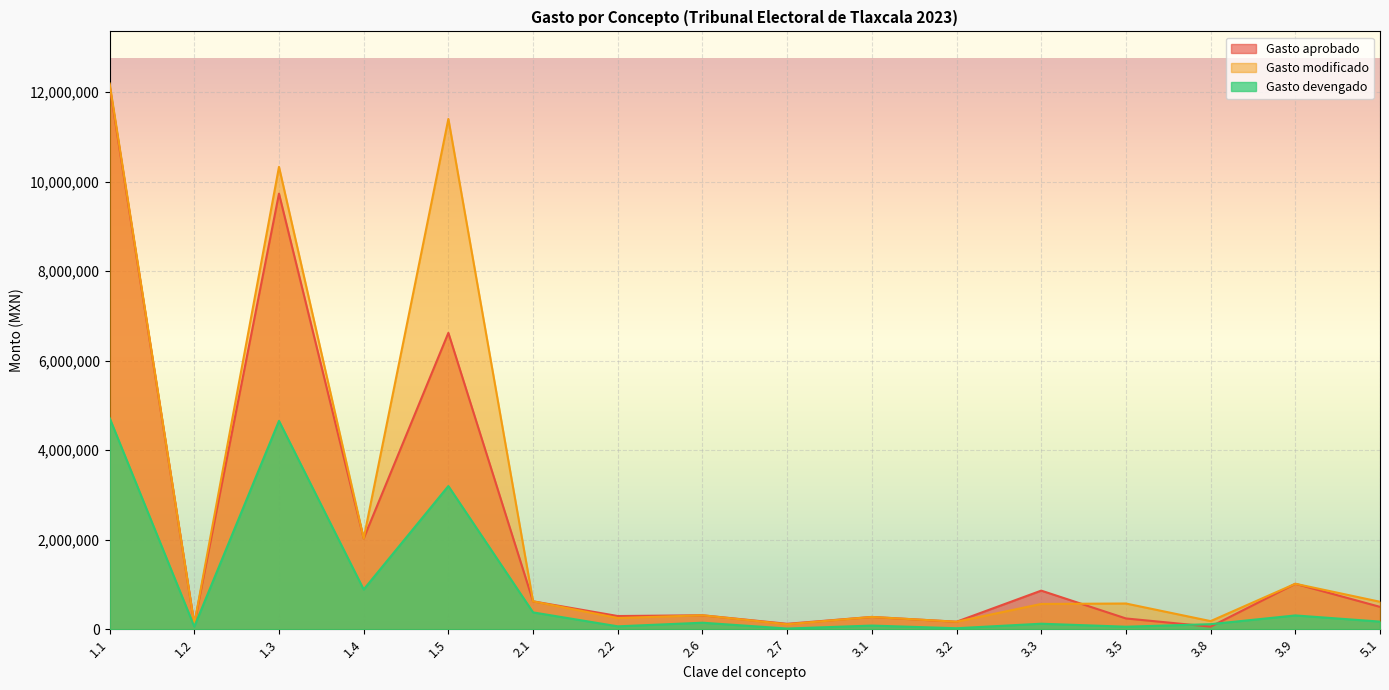

Does the chart display data point markers on the line(s)?

No